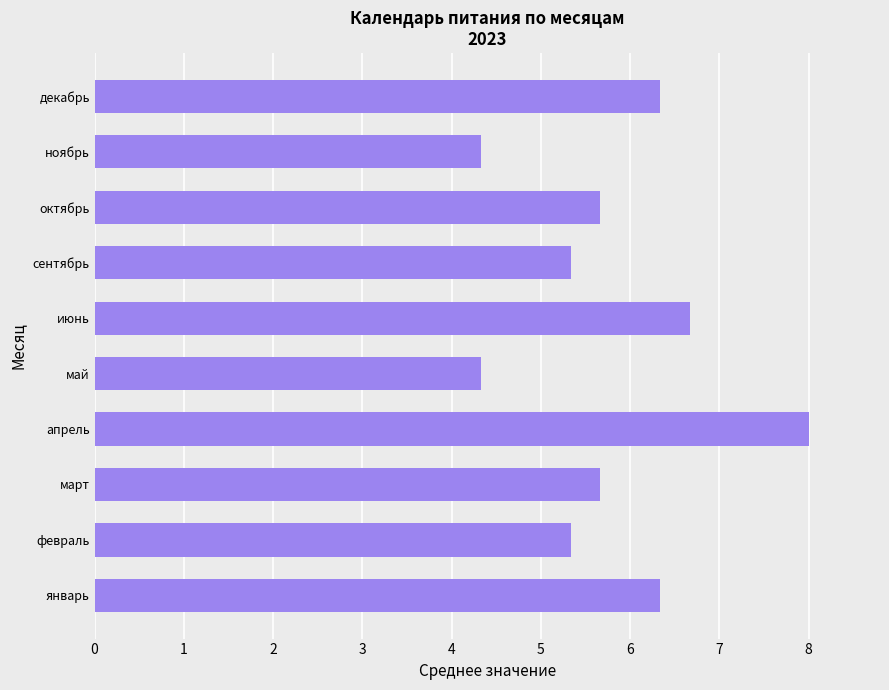

What is the smallest value displayed?

4.3